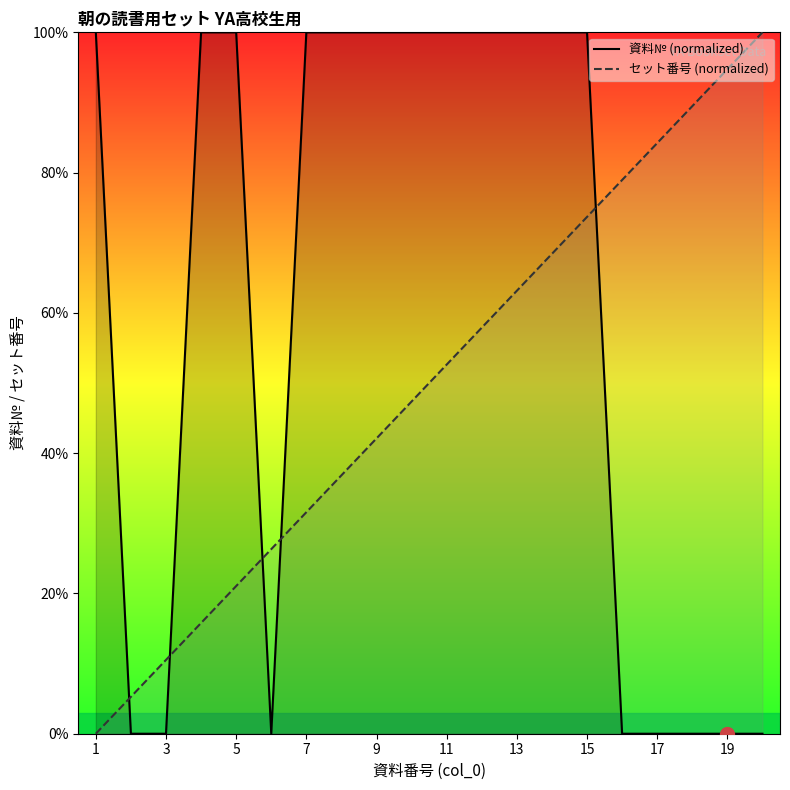

The セット番号 (normalized) series shows 27.8 at 19. True or false?

False